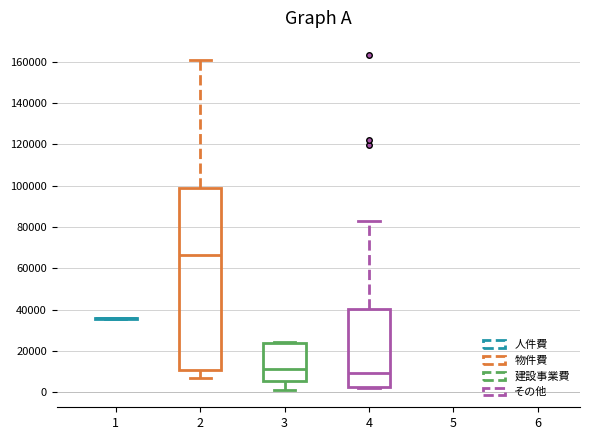

Reading left to right, transcribe this box plot: for each box, give where its median line is, the range the box spans, and where its two whiskers end, as read against the y-axis. The values are not printed on the chart, so give them approximately, as read against the axis.

1: box collapsed to a line at 36000, whiskers 36000 to 36000
2: median 66000, box 10000 to 98000, whiskers 8000 to 160000
3: median 12000, box 6000 to 24000, whiskers 0 to 24000 (just above the box's upper edge)
4: median 10000, box 2000 to 40000, whiskers 2000 to 84000